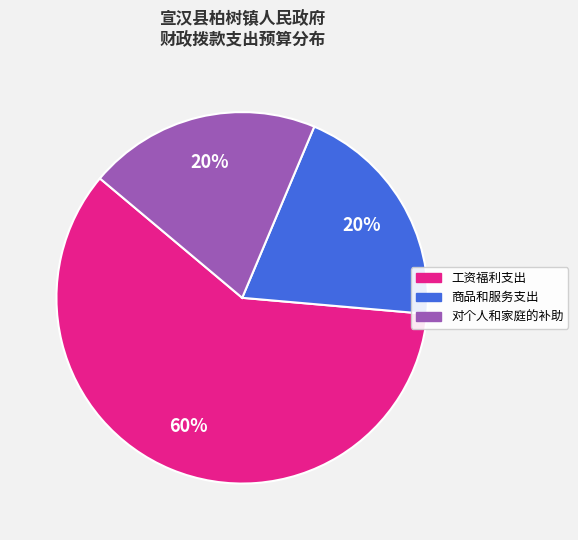

Which category accounts for the majority?

工资福利支出